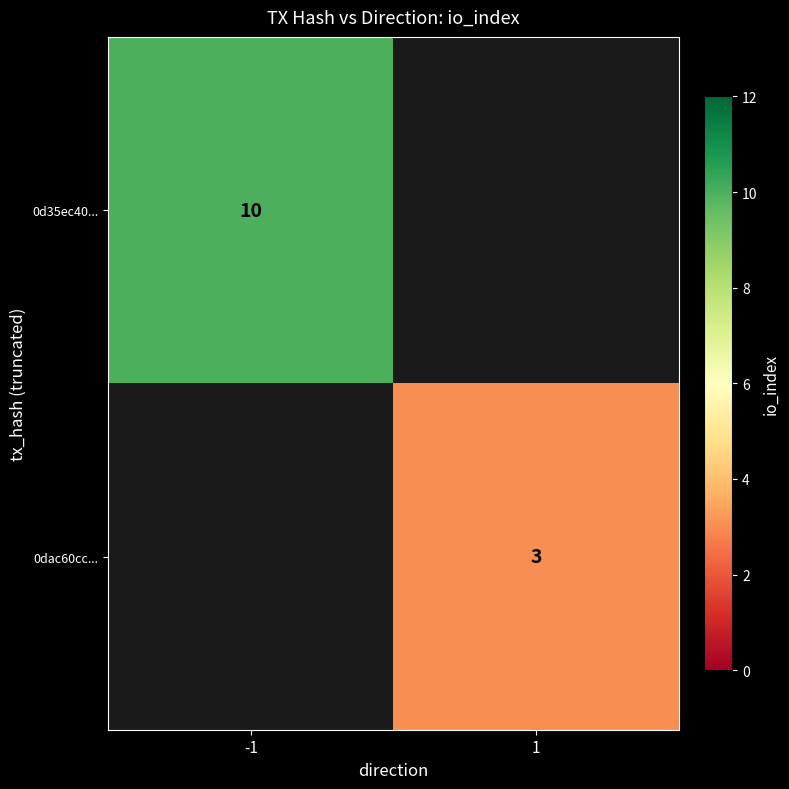

The 0d35ec40... series shows 10 at -1. True or false?

True